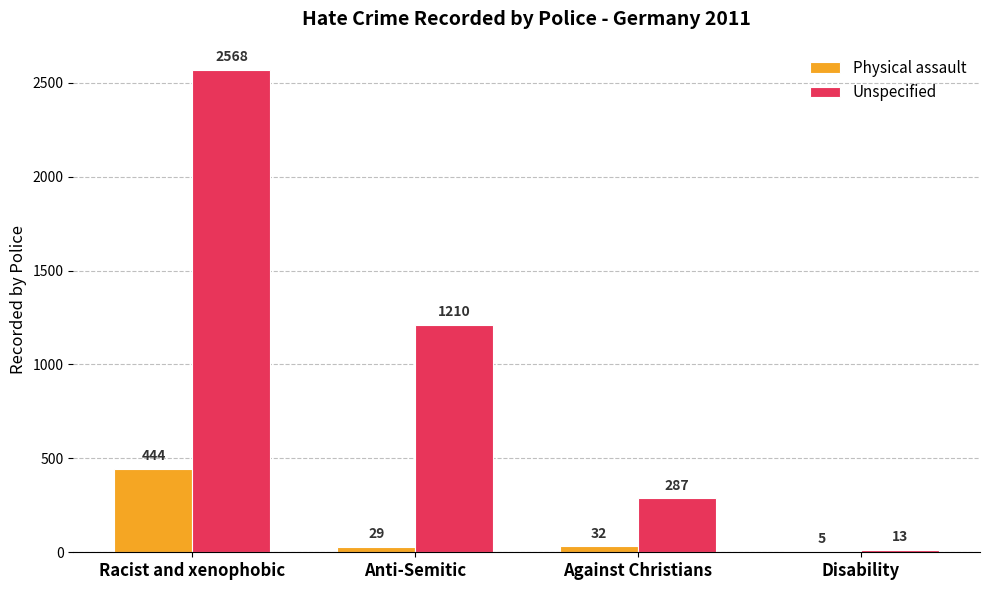

Which series has the widest spread of values?

Unspecified